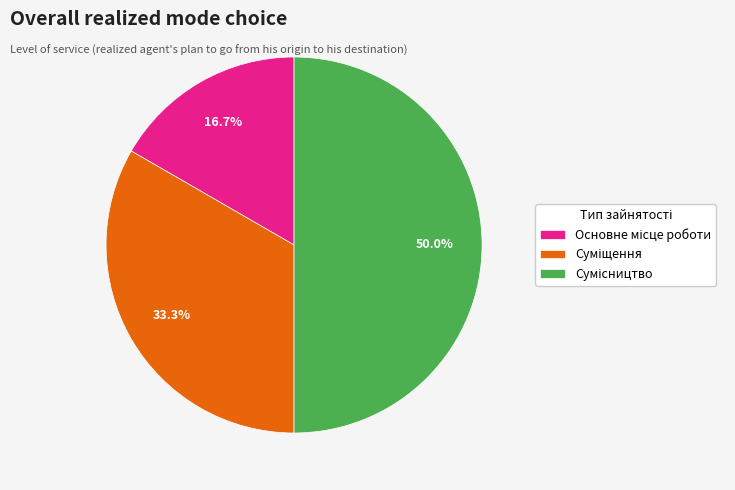

To the nearest percent, what percentage of the pie is Сумісництво?

50%